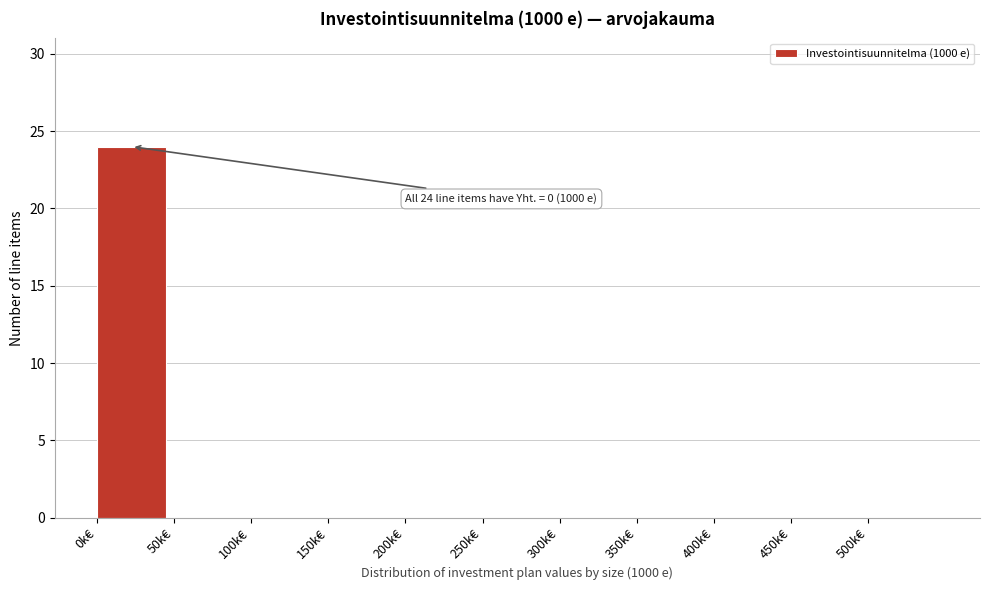

Reading left to right, what are all the values shown in this chart?

0k€=24	50k€=0	100k€=0	150k€=0	200k€=0	250k€=0	300k€=0	350k€=0	400k€=0	450k€=0	500k€=0